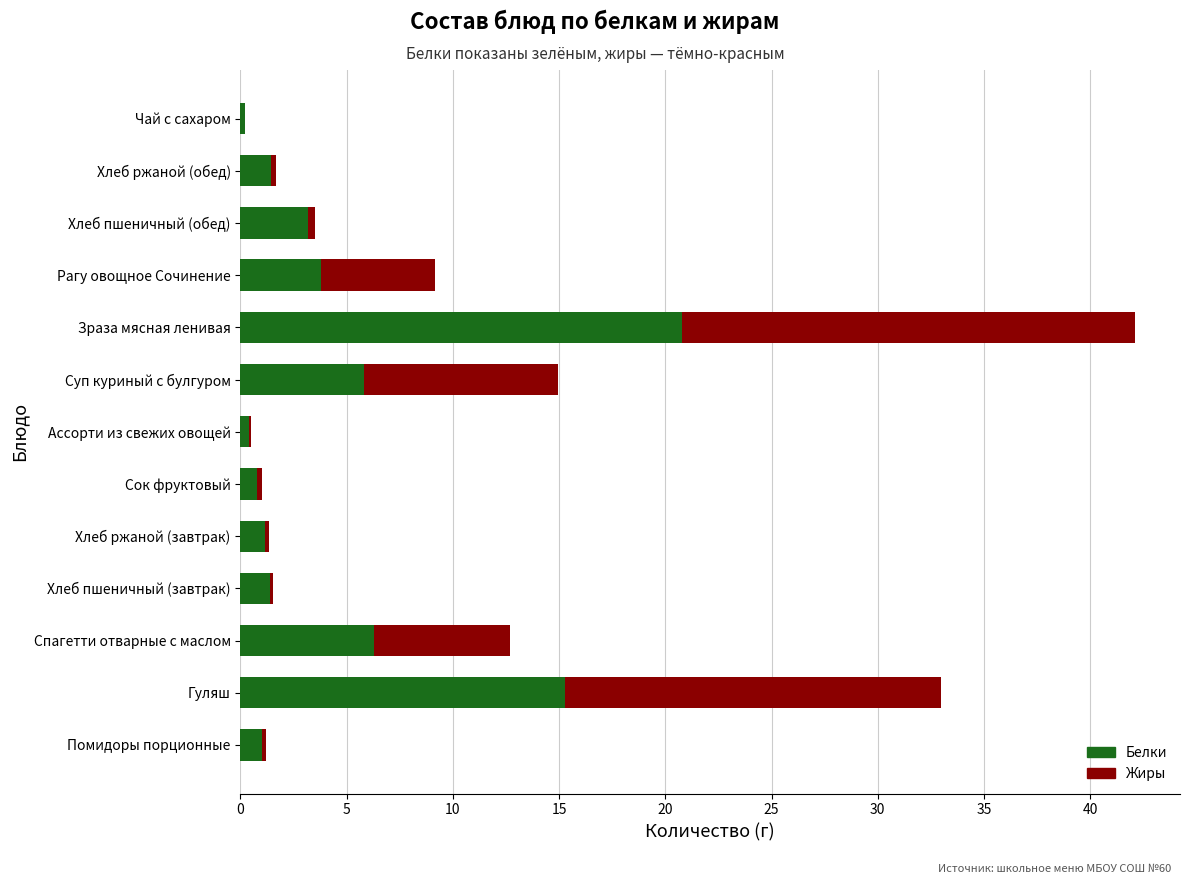

The value of Белки at Хлеб пшеничный (обед) is 3.2. True or false?

True